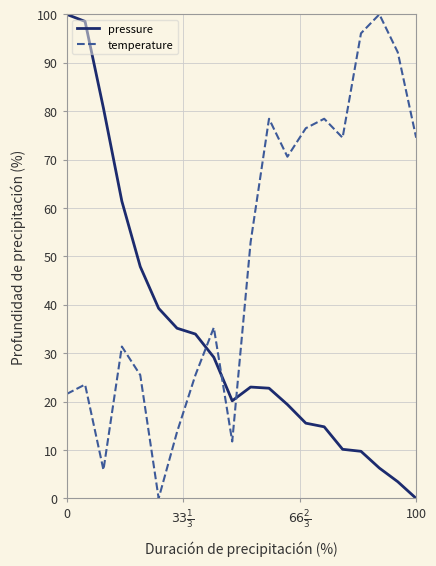

Which series has the largest total across all categories?

temperature